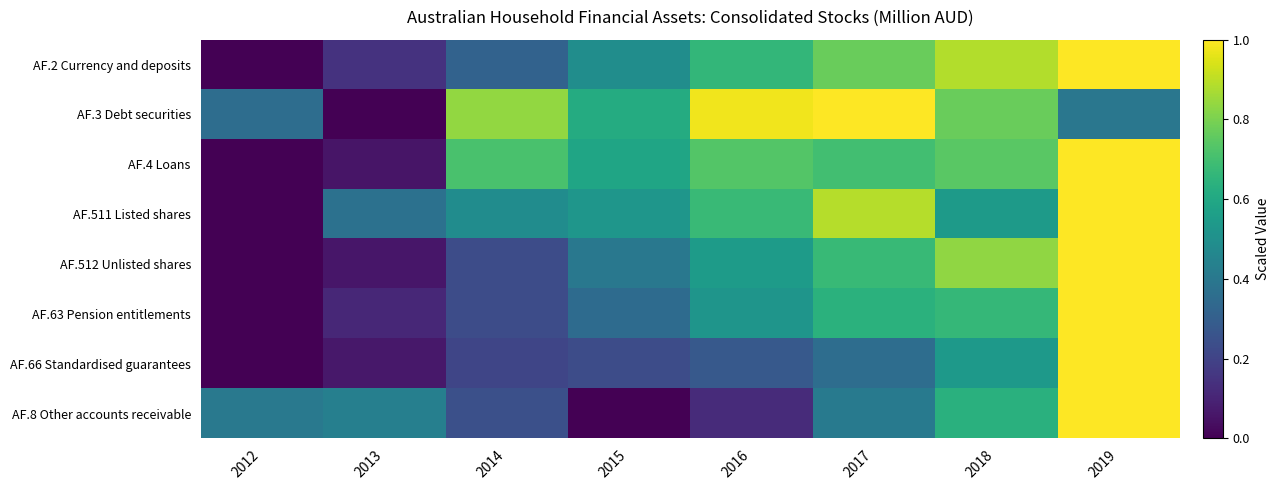

Reading left to right, what are all the values shown in this chart?

AF.2 Currency and deposits: 2012=0.0	2013=0.1	2014=0.3	2015=0.5	2016=0.7	2017=0.8	2018=0.9	2019=1.0
AF.3 Debt securities: 2012=0.4	2013=0.0	2014=0.8	2015=0.6	2016=1.0	2017=1.0	2018=0.8	2019=0.4
AF.4 Loans: 2012=0.0	2013=0.1	2014=0.7	2015=0.6	2016=0.7	2017=0.7	2018=0.7	2019=1.0
AF.511 Listed shares: 2012=0.0	2013=0.4	2014=0.5	2015=0.5	2016=0.7	2017=0.9	2018=0.5	2019=1.0
AF.512 Unlisted shares: 2012=0.0	2013=0.1	2014=0.2	2015=0.4	2016=0.5	2017=0.7	2018=0.8	2019=1.0
AF.63 Pension entitlements: 2012=0.0	2013=0.1	2014=0.2	2015=0.3	2016=0.5	2017=0.6	2018=0.7	2019=1.0
AF.66 Standardised guarantees: 2012=0.0	2013=0.1	2014=0.2	2015=0.2	2016=0.3	2017=0.4	2018=0.5	2019=1.0
AF.8 Other accounts receivable: 2012=0.4	2013=0.4	2014=0.2	2015=0.0	2016=0.1	2017=0.4	2018=0.6	2019=1.0